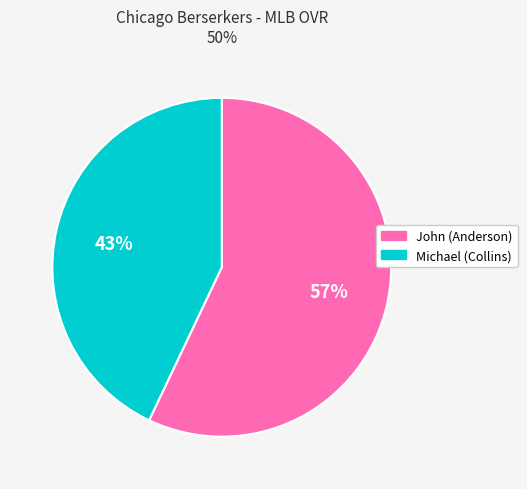

True or false: John accounts for 50% of the total.

False